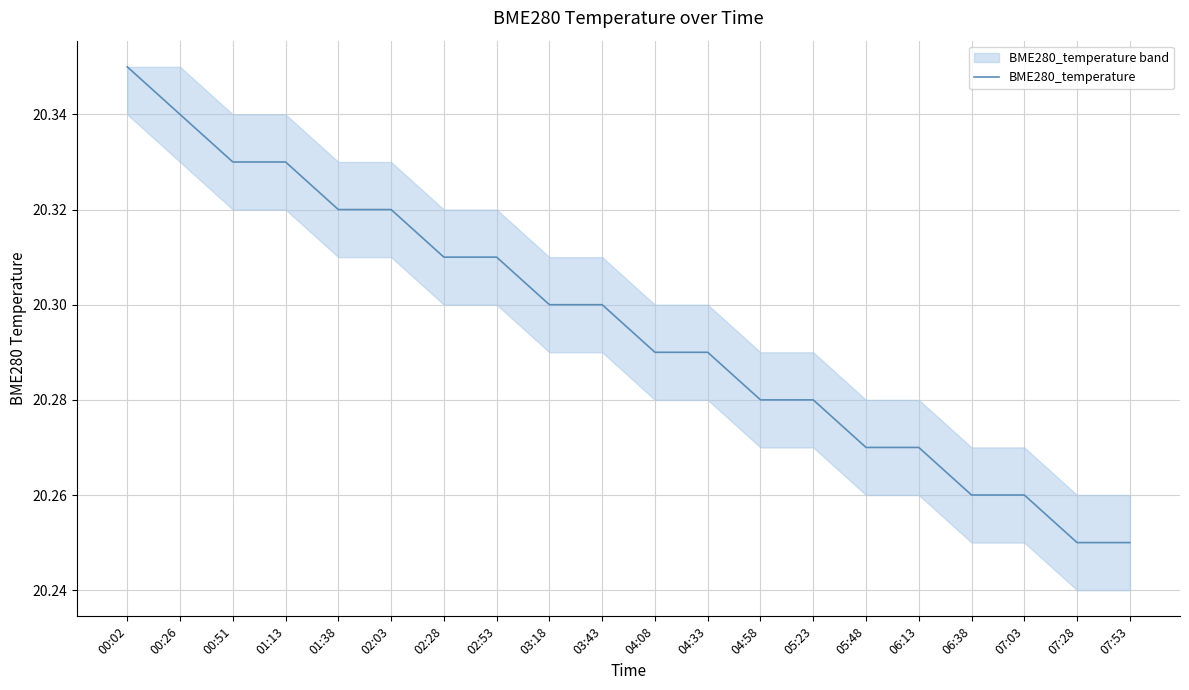

What is the difference between the second highest and second lowest values?

0.1